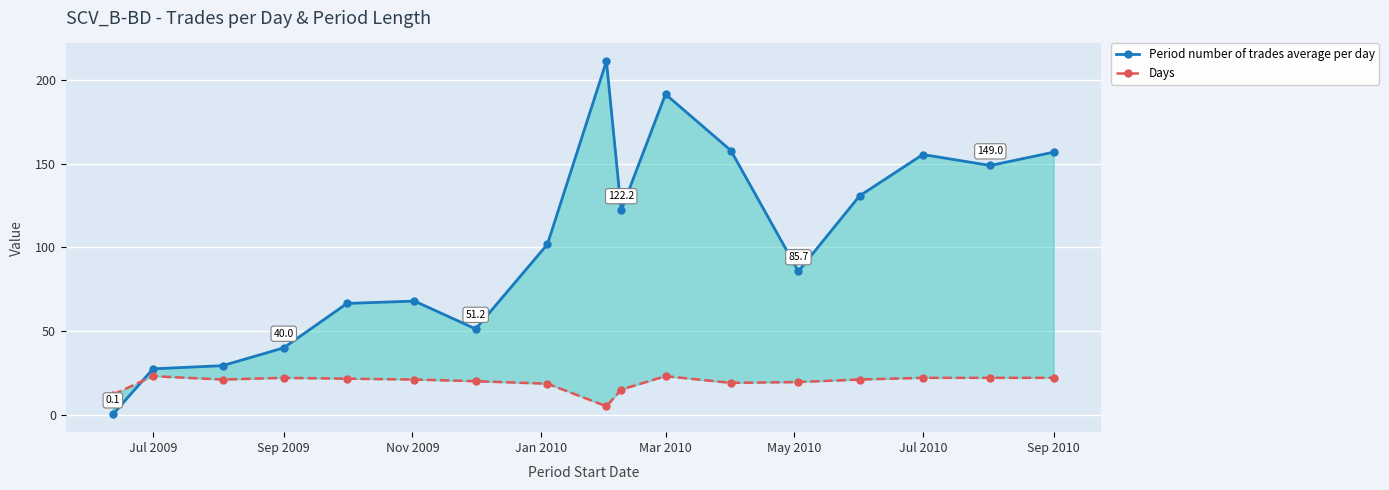

Is the value of Period number of trades average per day at 9 greater than the value of Days at Jul 2009?

Yes